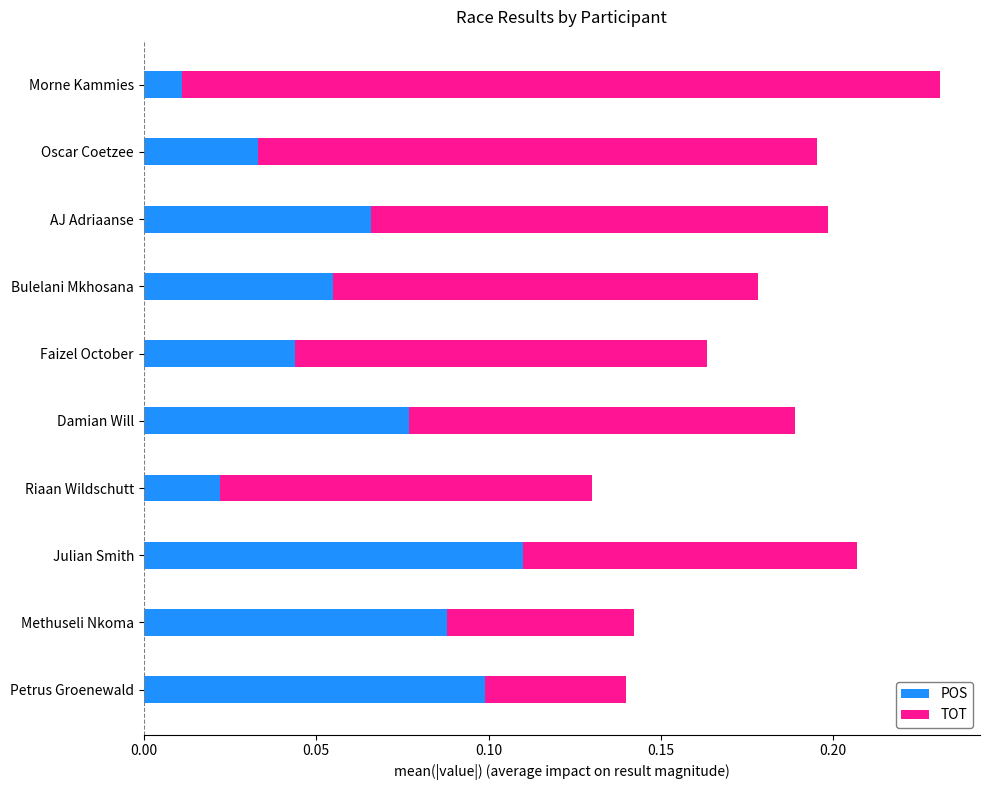

The value of POS at Bulelani Mkhosana is 0.1. True or false?

True